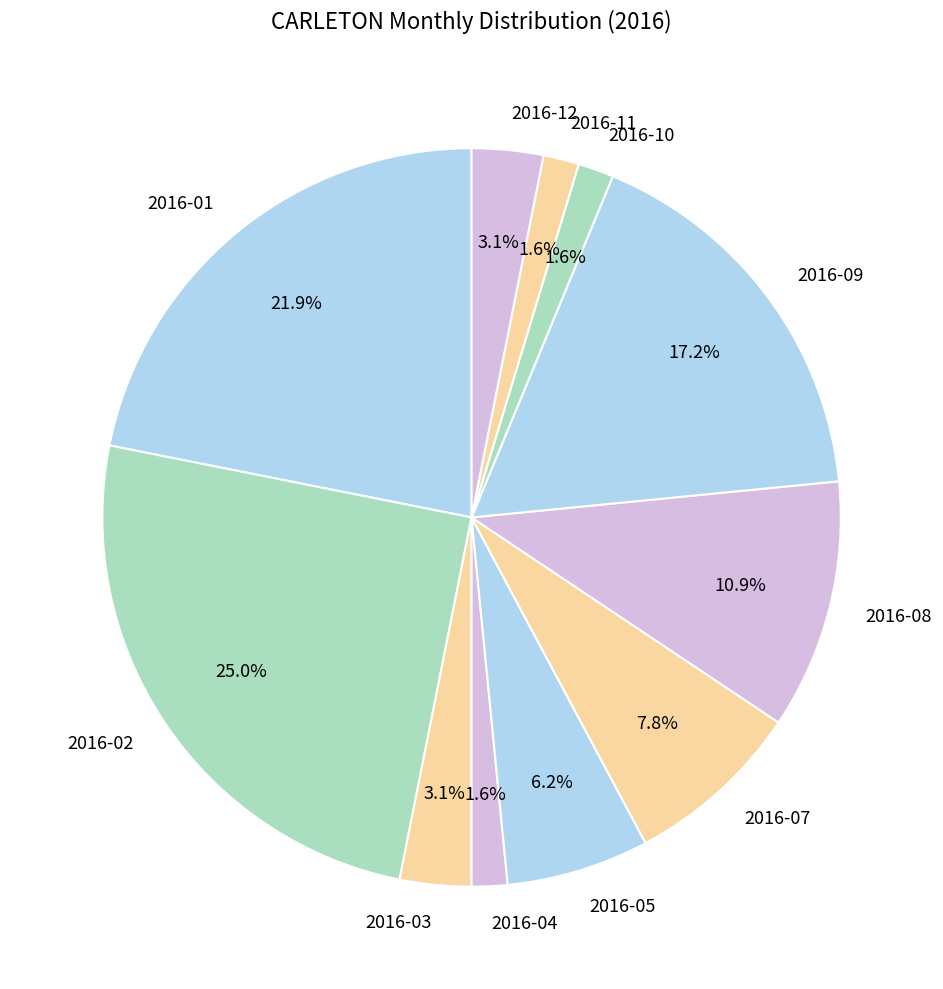

Which has a higher value, 2016-09 or 2016-12?

2016-09